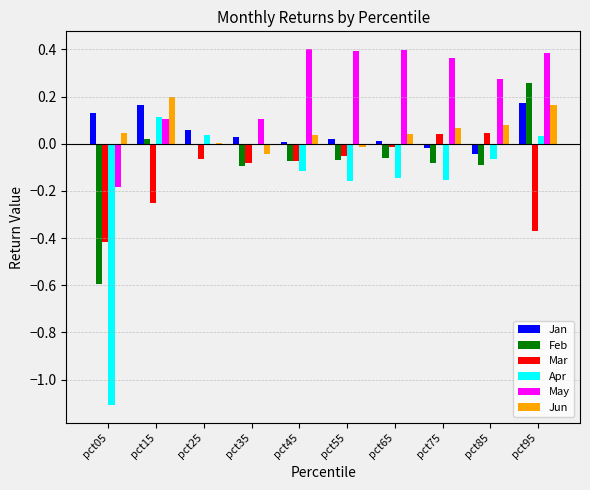

True or false: May has a value of 0.1 at pct35.

True